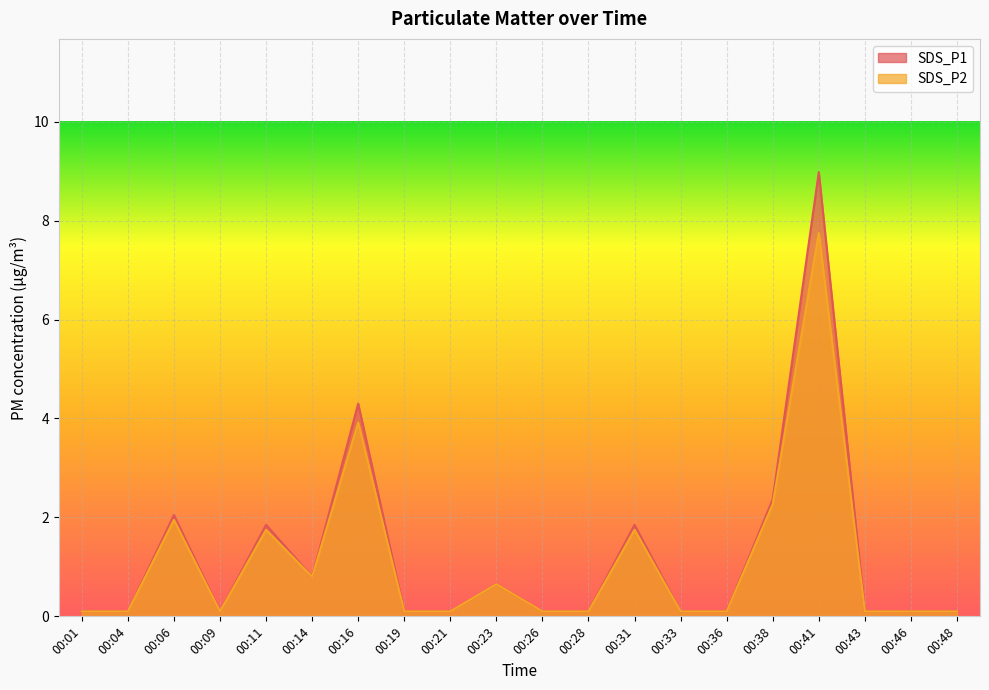

Reading left to right, extract all data points from this chart.

SDS_P1: 0.1	0.1	2.0	0.1	1.9	0.8	4.3	0.1	0.1	0.7	0.1	0.1	1.9	0.1	0.1	2.4	9.0	0.1	0.1	0.1
SDS_P2: 0.1	0.1	1.9	0.1	1.8	0.8	3.9	0.1	0.1	0.7	0.1	0.1	1.8	0.1	0.1	2.3	7.8	0.1	0.1	0.1